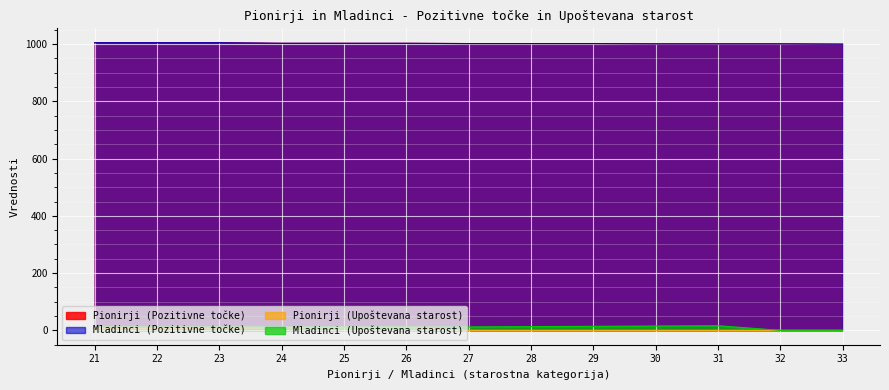

Is it true that Mladinci (Pozitivne točke) equals 1005 at 23?

True